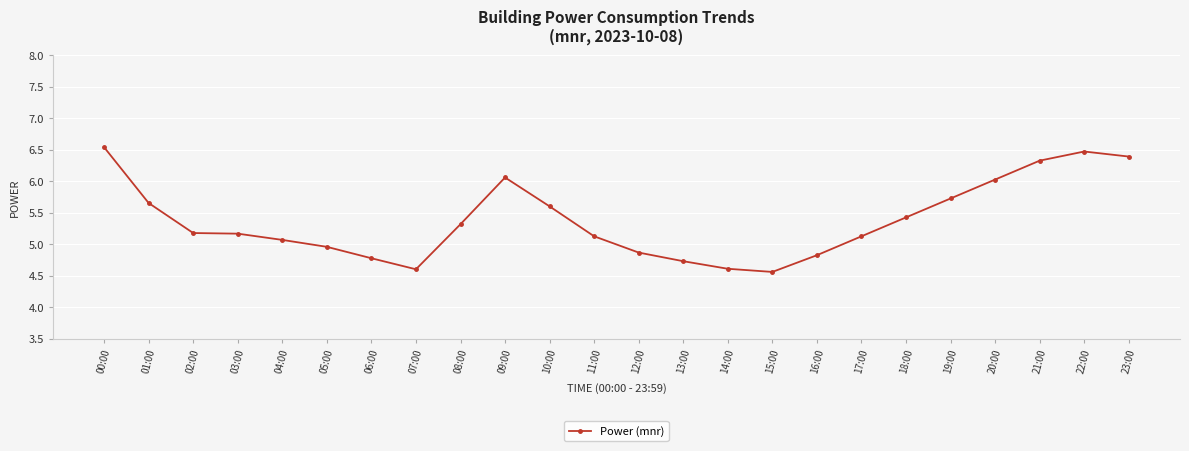

Between 01:00 and 12:00, which is larger?

01:00